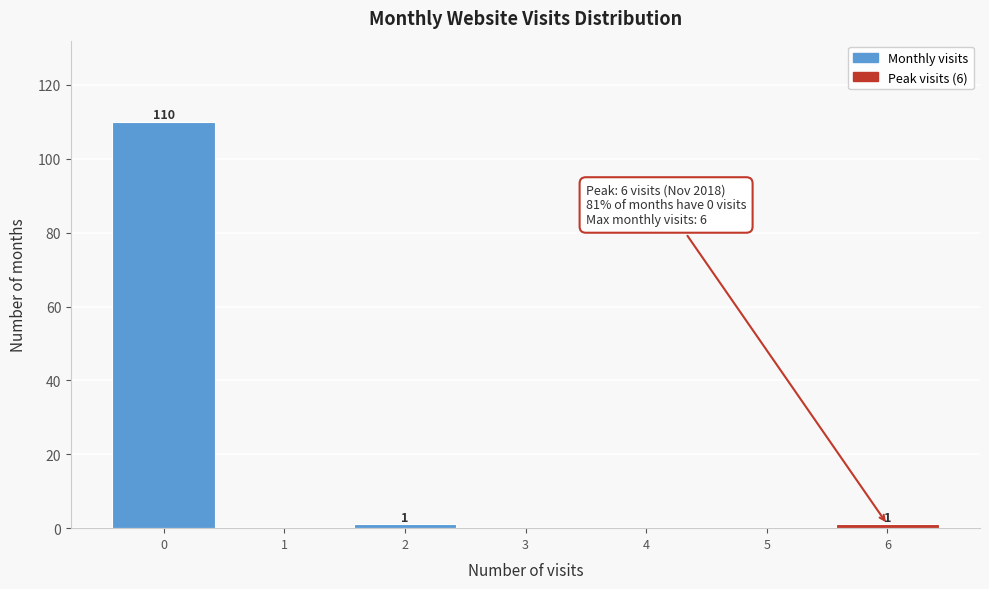

Which range on the x-axis has the tallest bar?

-0.5 to 0.5